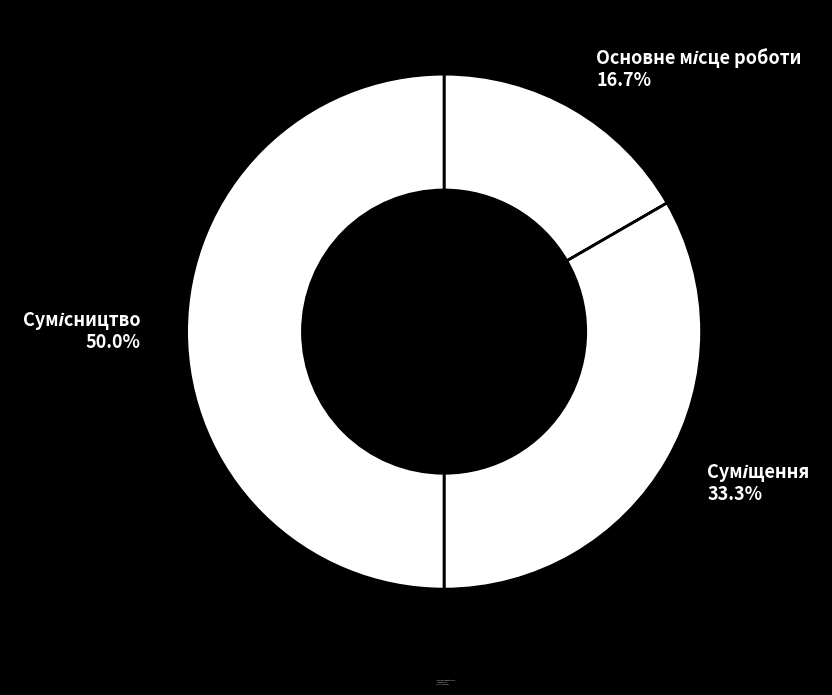

The Сумісництво slice represents 50% of the pie. True or false?

True